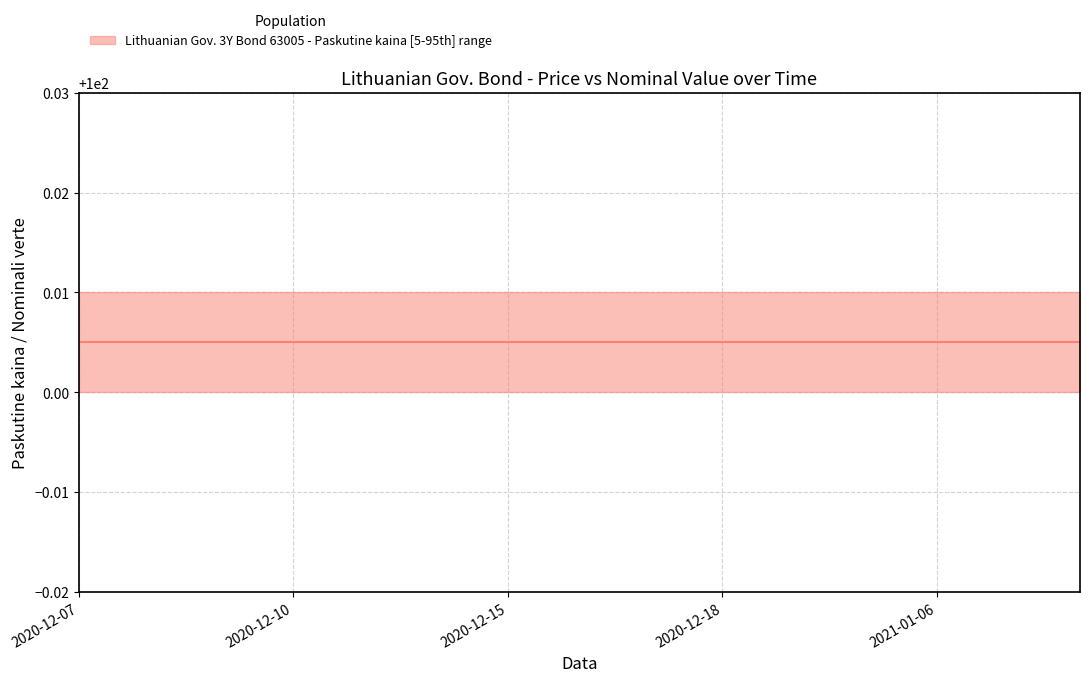

Between 2020-12-14 and 2021-01-04, which series saw the biggest shift?

Paskutine kaina